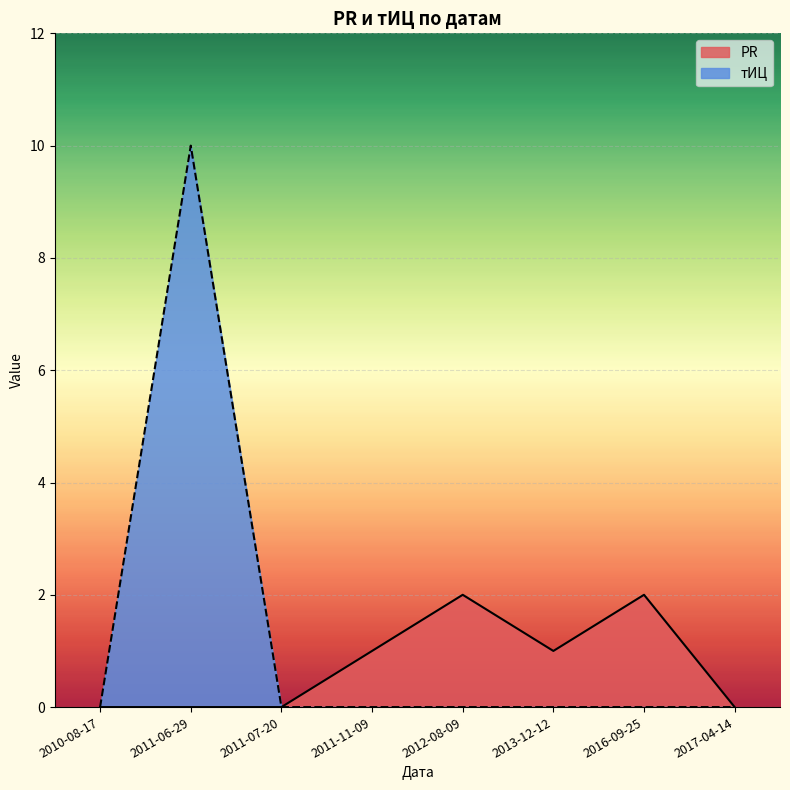

What is the sum of all тИЦ values?

10